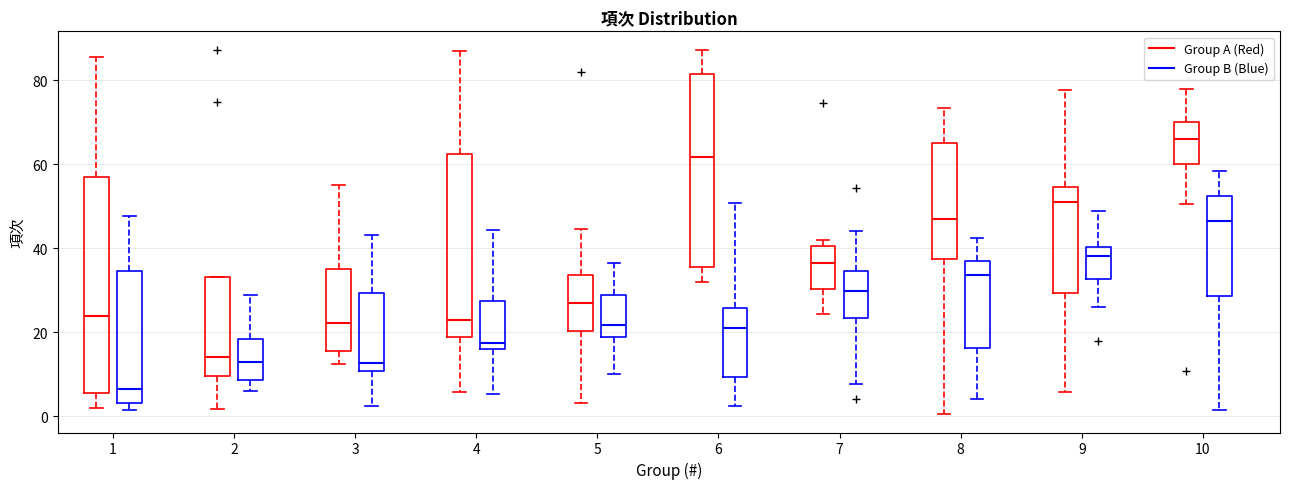

Reading left to right, read every box against the y-axis: the position of its median line, the range the box covers, and the ends of its whiskers. The values are not printed on the chart, so give them approximately, as read against the axis.

1 (Group A (Red)): median 24, box 6 to 56, whiskers 2 to 86
1 (Group B (Blue)): median 6, box 4 to 34, whiskers 2 to 48
2 (Group A (Red)): median 14, box 10 to 34, whiskers 2 to 34
2 (Group B (Blue)): median 14, box 8 to 18, whiskers 6 to 28
3 (Group A (Red)): median 22, box 16 to 34, whiskers 12 to 56
3 (Group B (Blue)): median 12, box 10 to 30, whiskers 2 to 44
4 (Group A (Red)): median 24, box 18 to 62, whiskers 6 to 86
4 (Group B (Blue)): median 18, box 16 to 28, whiskers 6 to 44
5 (Group A (Red)): median 28, box 20 to 34, whiskers 4 to 44
5 (Group B (Blue)): median 22, box 18 to 28, whiskers 10 to 36
6 (Group A (Red)): median 62, box 36 to 82, whiskers 32 to 88
6 (Group B (Blue)): median 20, box 10 to 26, whiskers 2 to 50
7 (Group A (Red)): median 36, box 30 to 40, whiskers 24 to 42
7 (Group B (Blue)): median 30, box 24 to 34, whiskers 8 to 44
8 (Group A (Red)): median 48, box 38 to 66, whiskers 0 to 74
8 (Group B (Blue)): median 34, box 16 to 38, whiskers 4 to 42
9 (Group A (Red)): median 52, box 30 to 54, whiskers 6 to 78
9 (Group B (Blue)): median 38, box 32 to 40, whiskers 26 to 48
10 (Group A (Red)): median 66, box 60 to 70, whiskers 50 to 78
10 (Group B (Blue)): median 46, box 28 to 52, whiskers 2 to 58